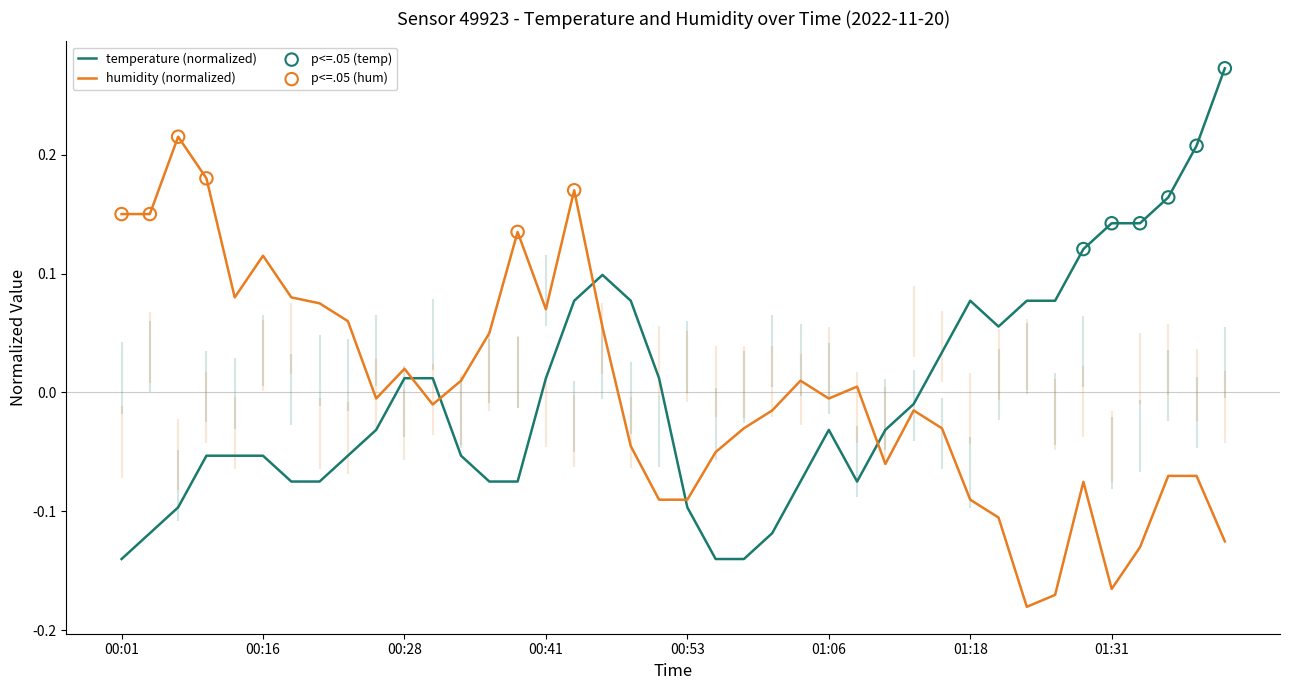

What are all the series names shown in the legend?

temperature, humidity